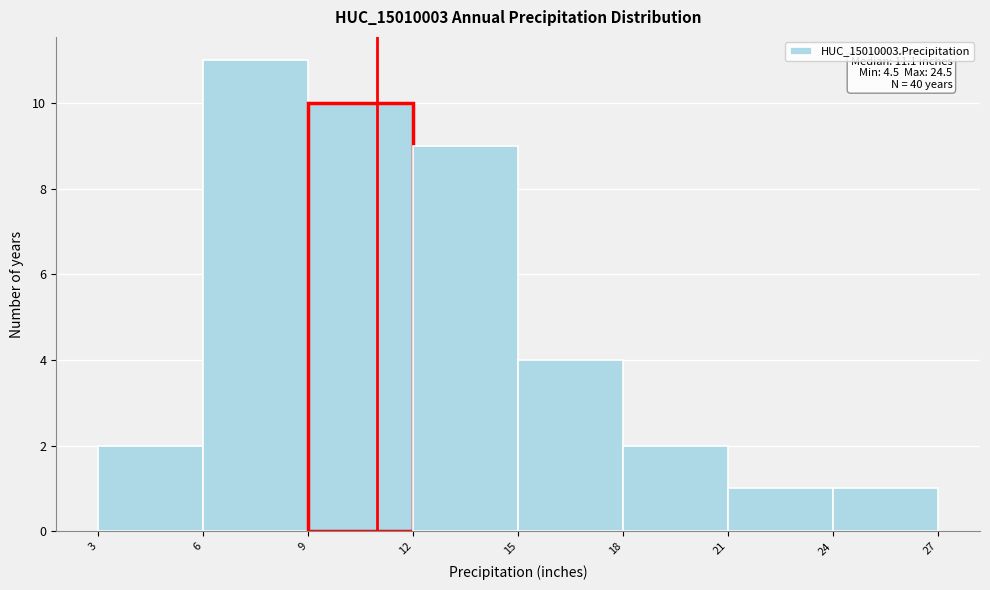

Over which range of the x-axis is the bar tallest?

6 to 9